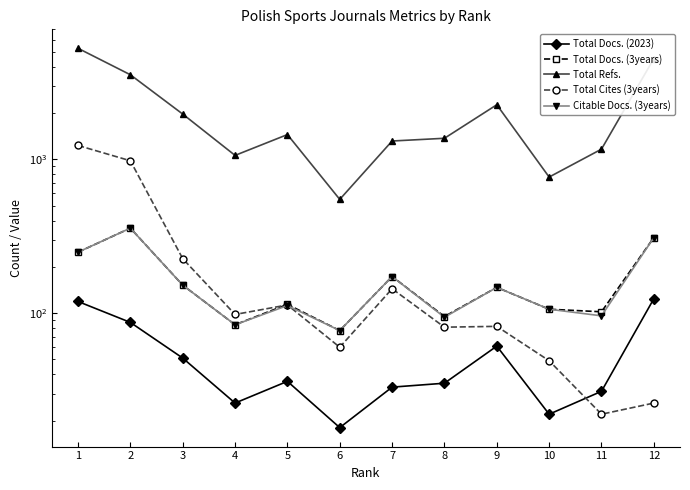

At which category is the sum across all series the highest?

1